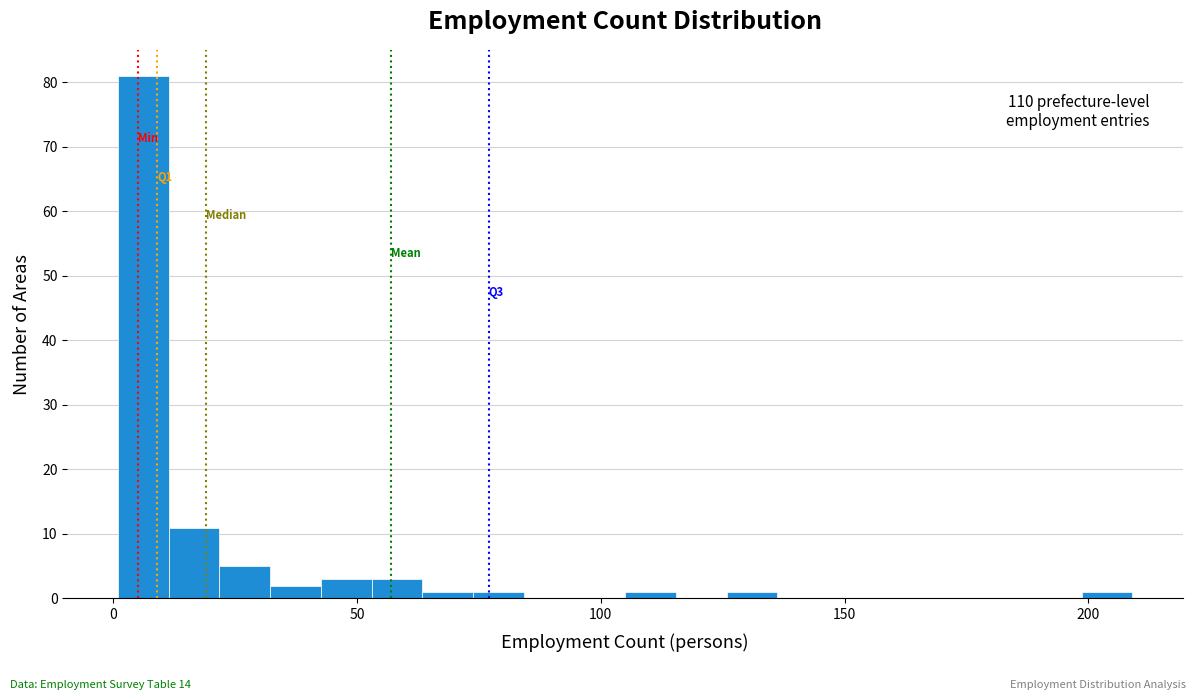

Read against the x-axis, roughly where is the centre of the tallest bar?

5